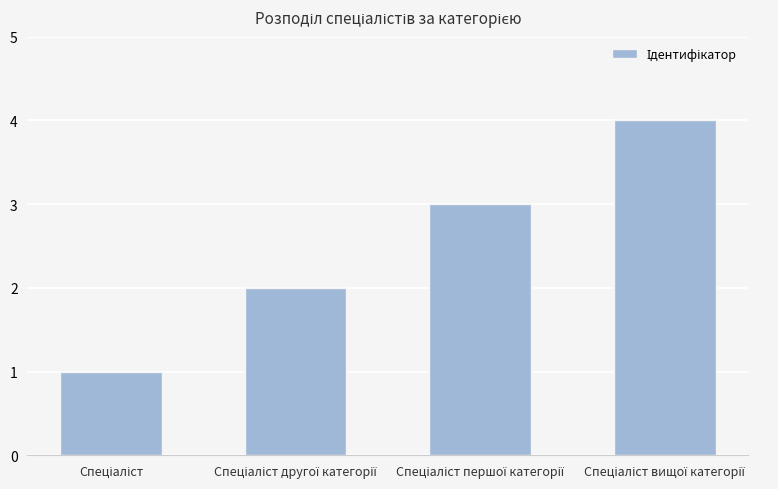

What is the greatest value displayed?

4